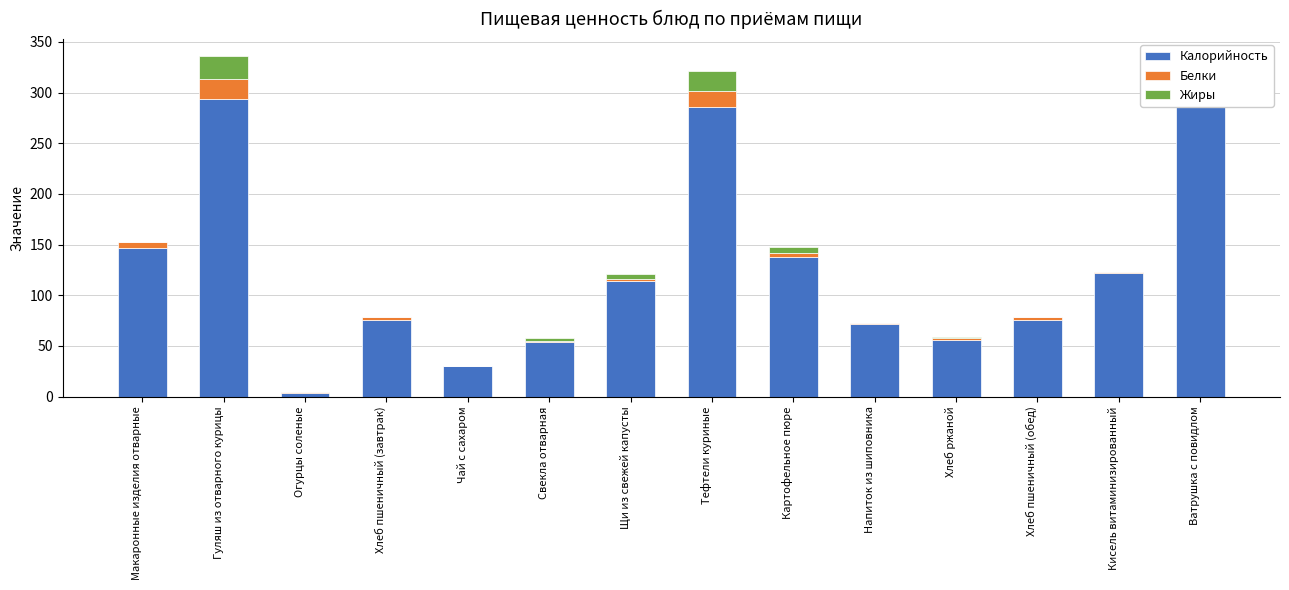

Rank the series by their maximum value, from lowest to highest.

Белки, Жиры, Калорийность